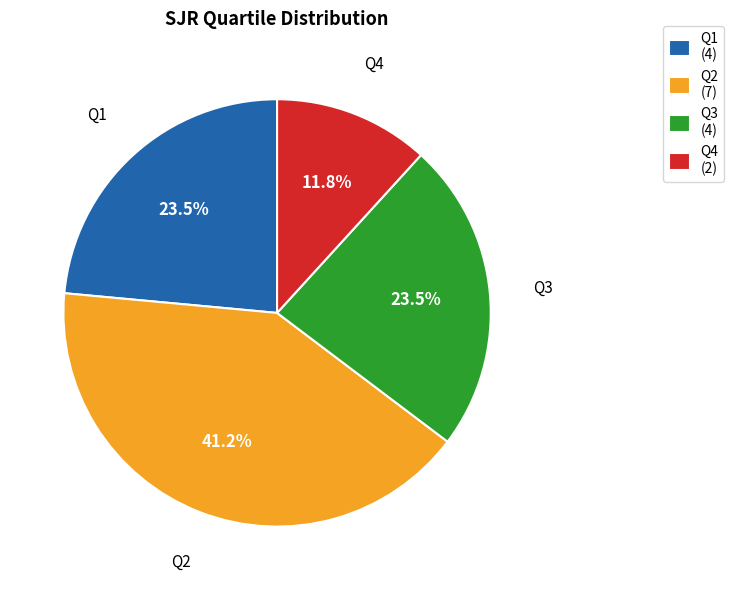

Count the number of slices in the pie.

4